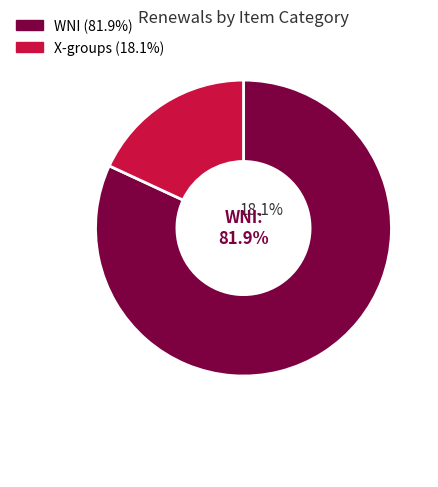

Is there a majority slice in this chart?

Yes